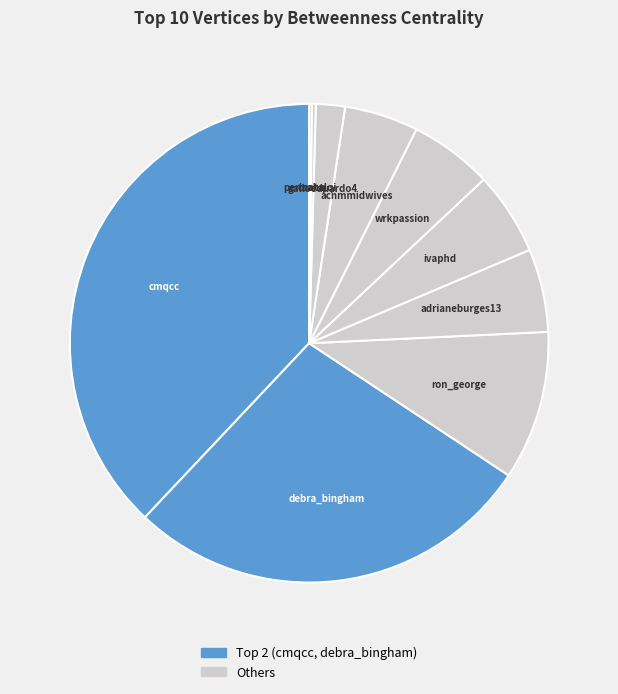

The ron_george slice represents 10% of the pie. True or false?

True